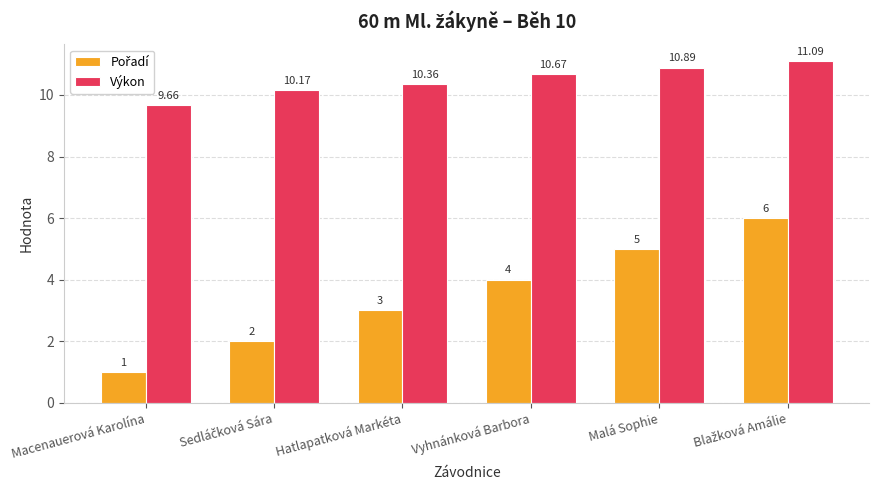

How many distinct data groups are displayed?

2